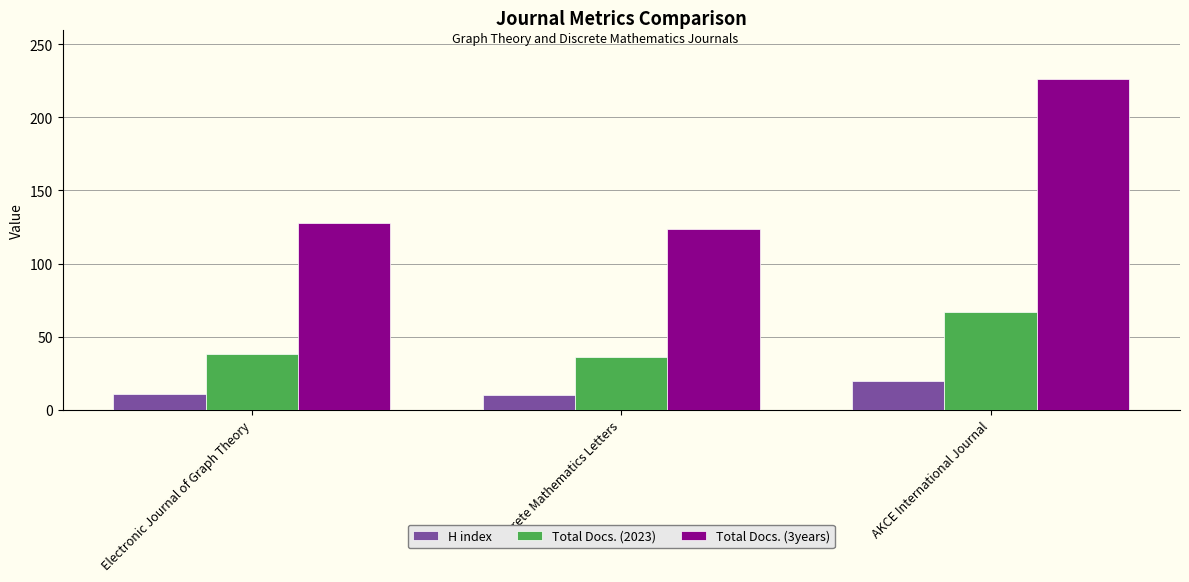

At which label is Total Docs. (3years) closest to 175?

Electronic Journal of Graph Theory